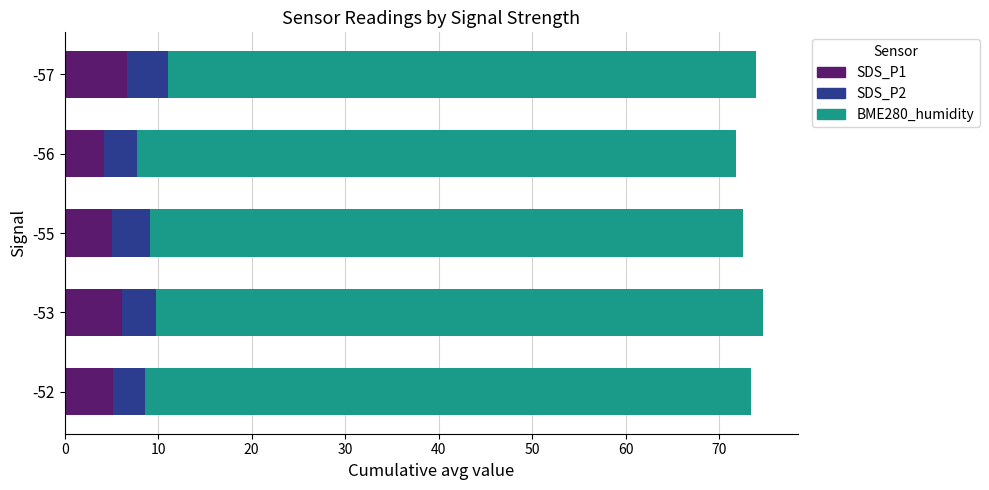

True or false: SDS_P1 has a value of 6.2 at -53.

True